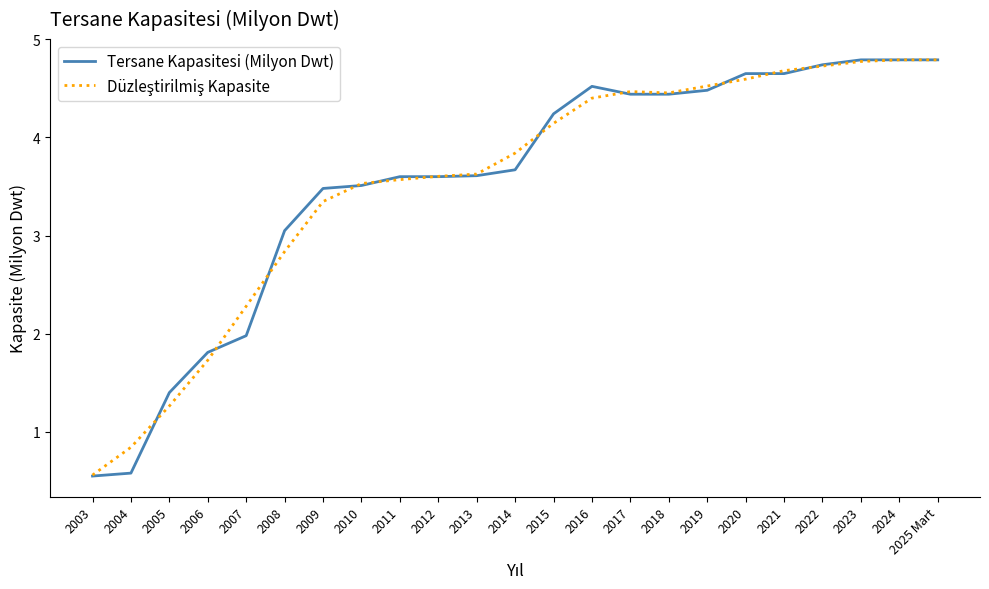

What is the average value of the Tersane Kapasitesi (Milyon Dwt) series?

3.5